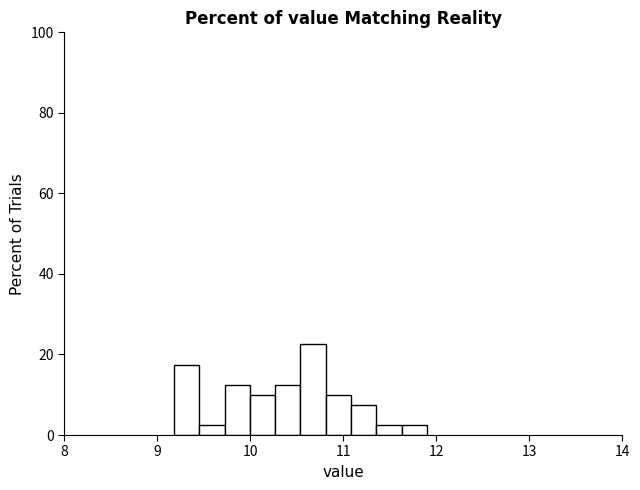

Around what value on the x-axis is the tallest bar? Give the approximate position of its centre, as read against the axis.

10.7